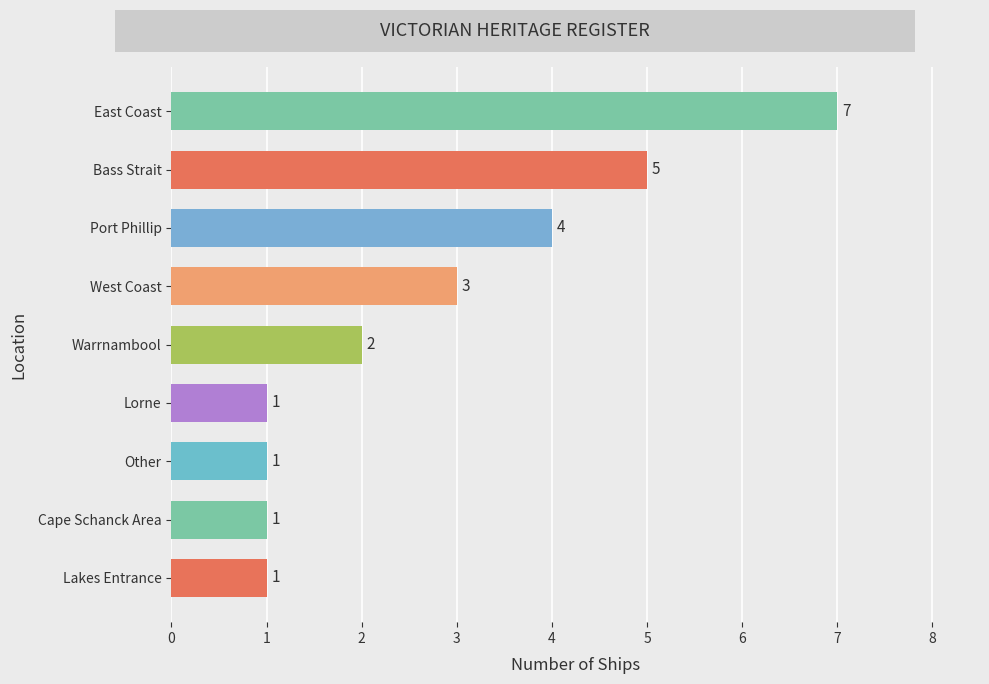

Is it true that the value at East Coast is 3?

False